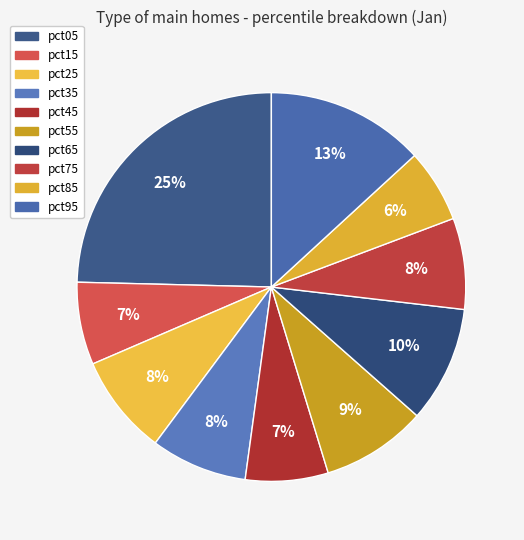

How many slices are in this pie chart?

10